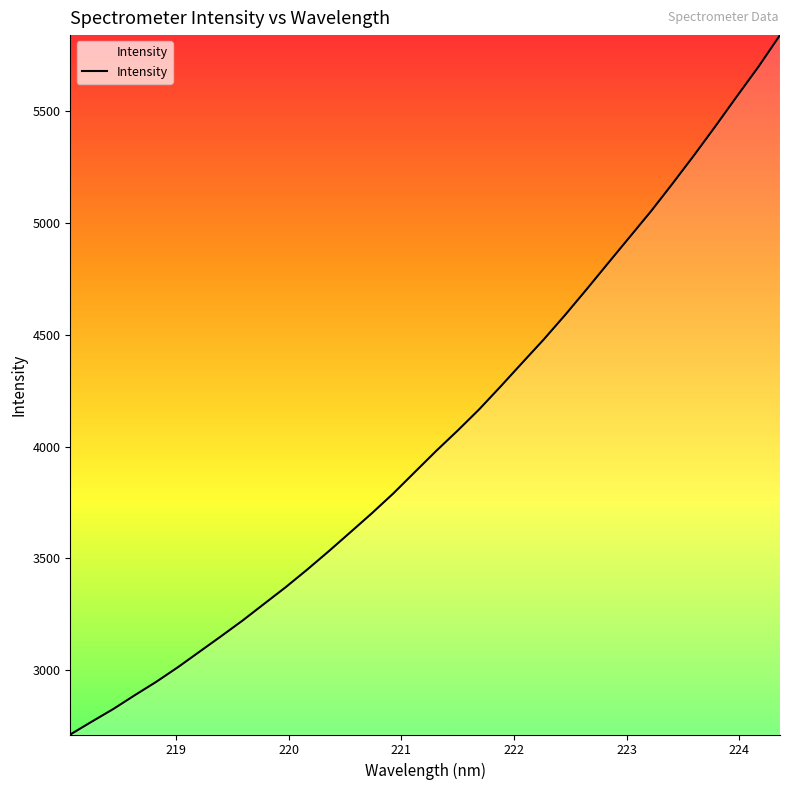

What is the difference between the maximum and minimum values?

3130.6